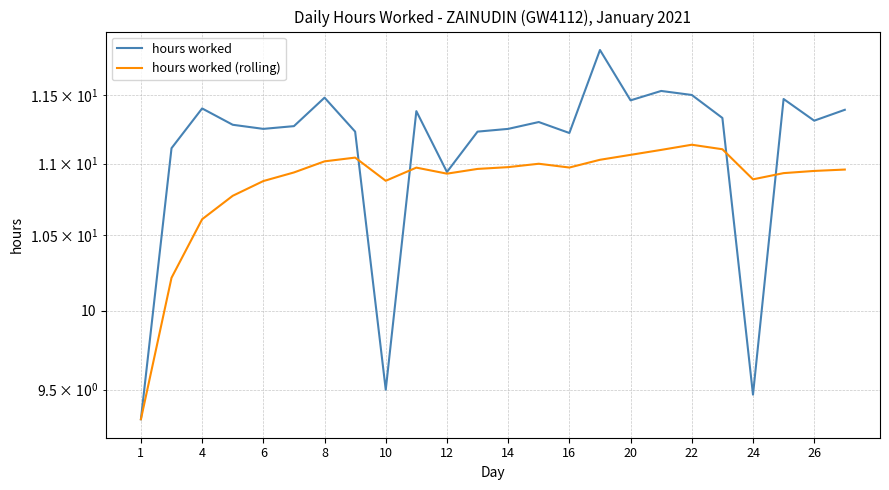

Which series has the widest spread of values?

hours worked